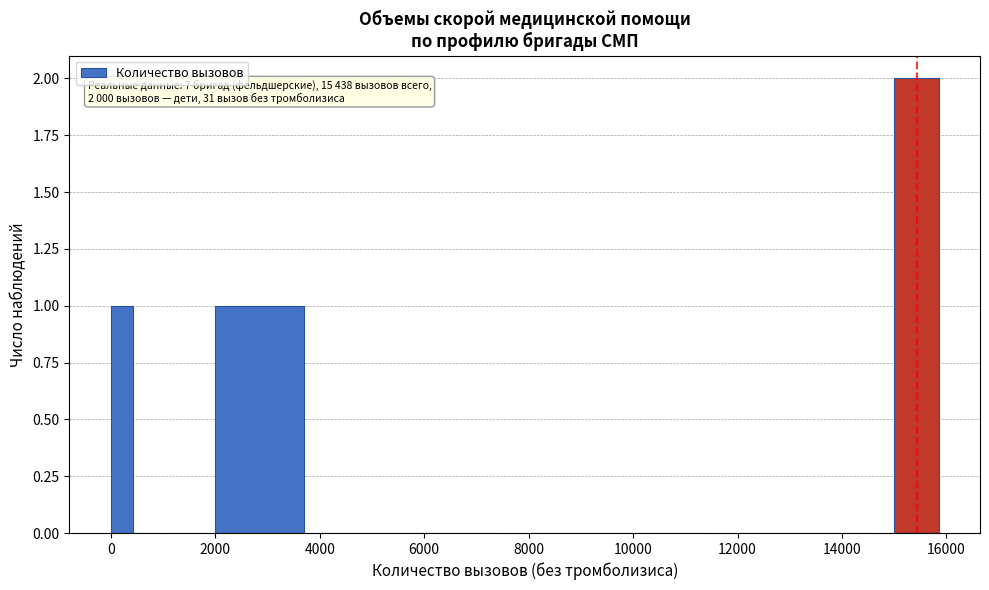

Around what value on the x-axis is the tallest bar? Give the approximate position of its centre, as read against the axis.

15400